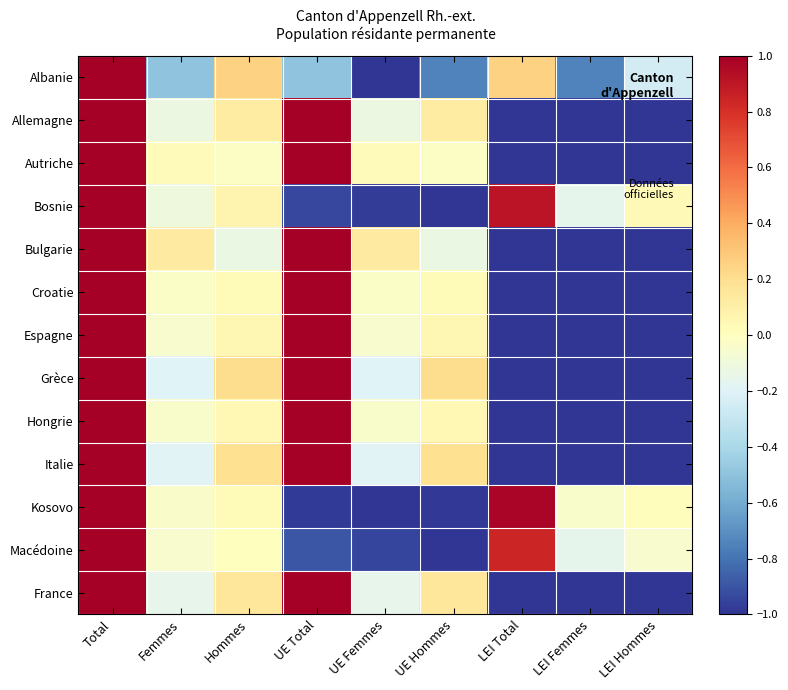

Which label corresponds to the smallest value in the chart?

UE Femmes